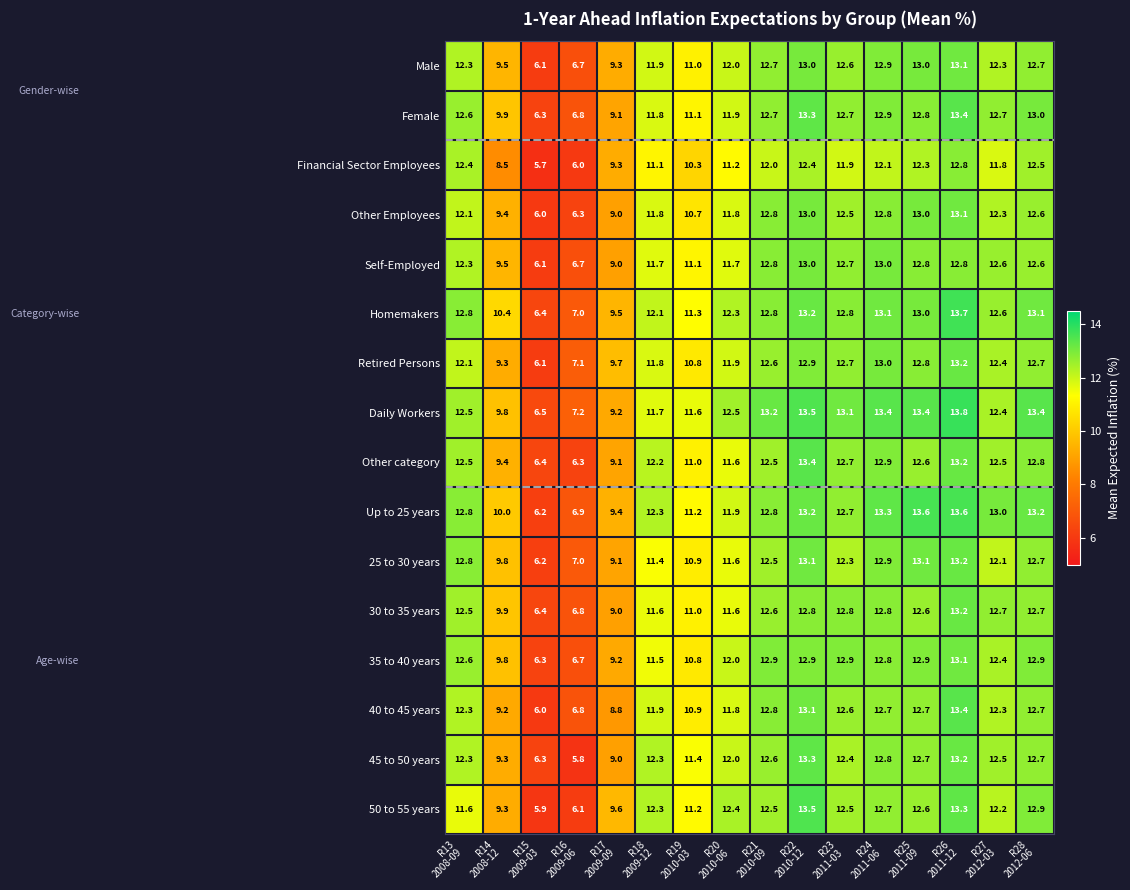

At how many categories does at least one series exceed 7?

15